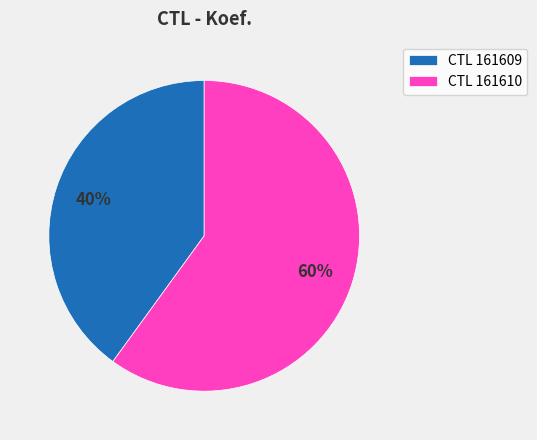

Combined, do CTL 161610 and CTL 161609 account for over 50%?

Yes